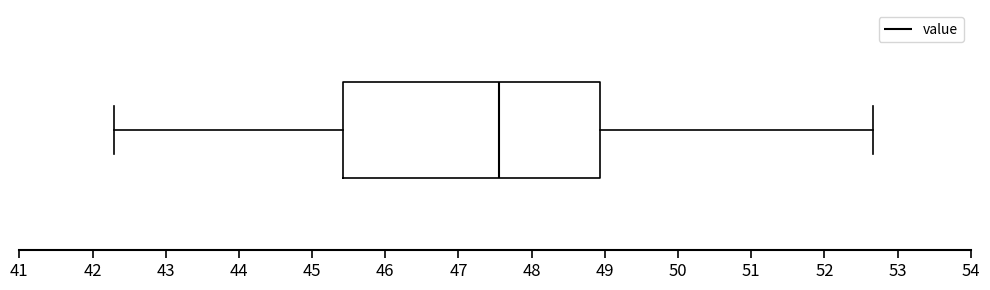

Read this box plot against the x-axis: the position of the median line, the range covered by the box, and the ends of both whiskers. The values are not printed on the chart, so give them approximately, as read against the axis.

median 47.6, box 45.4 to 48.9, whiskers 42.3 to 52.7